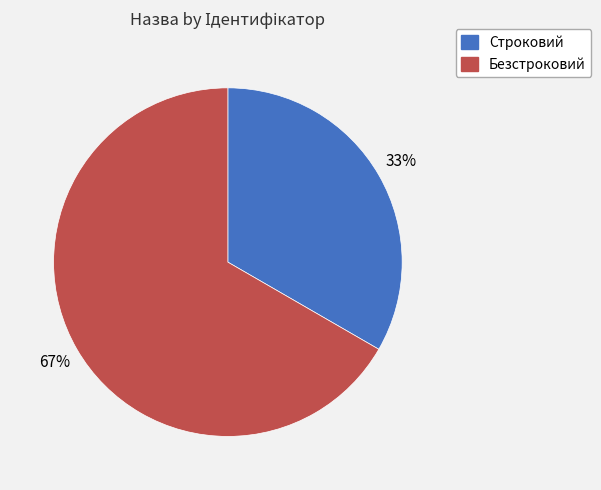

The Строковий slice represents 41% of the pie. True or false?

False